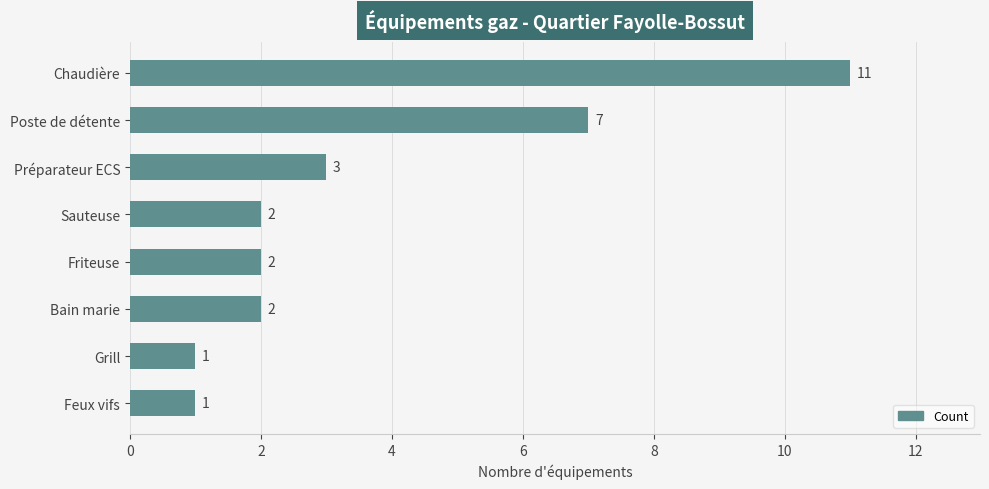

How many data points does each series have?

8